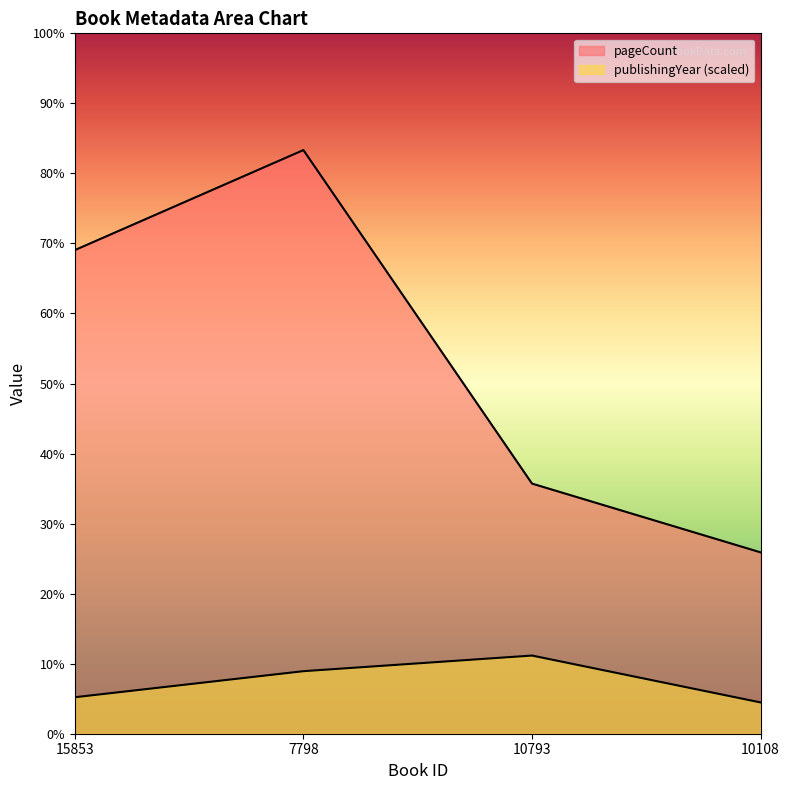

Does the chart display data point markers on the line(s)?

No